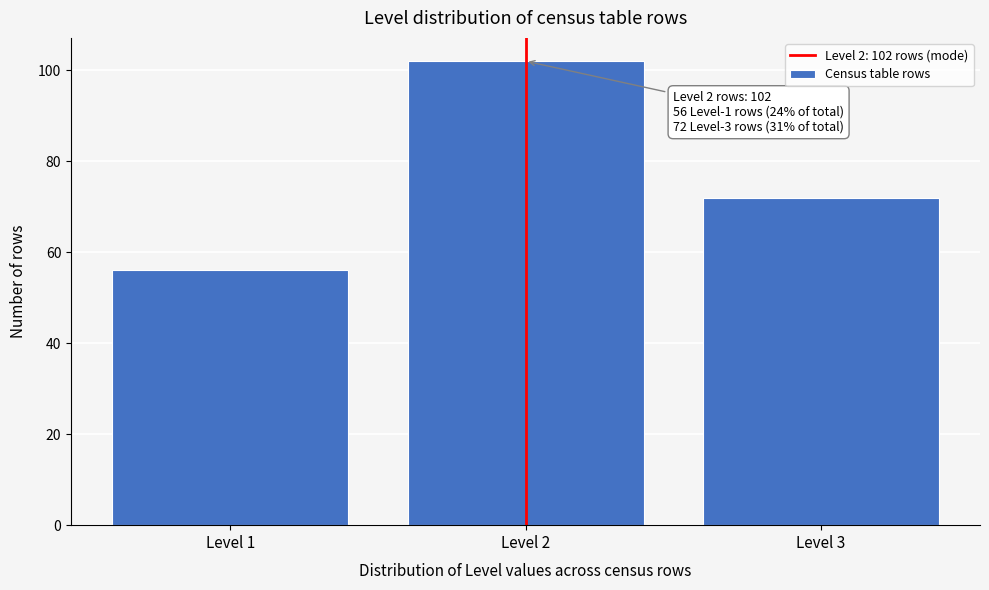

Over which range of the x-axis is the bar tallest?

1.5 to 2.5